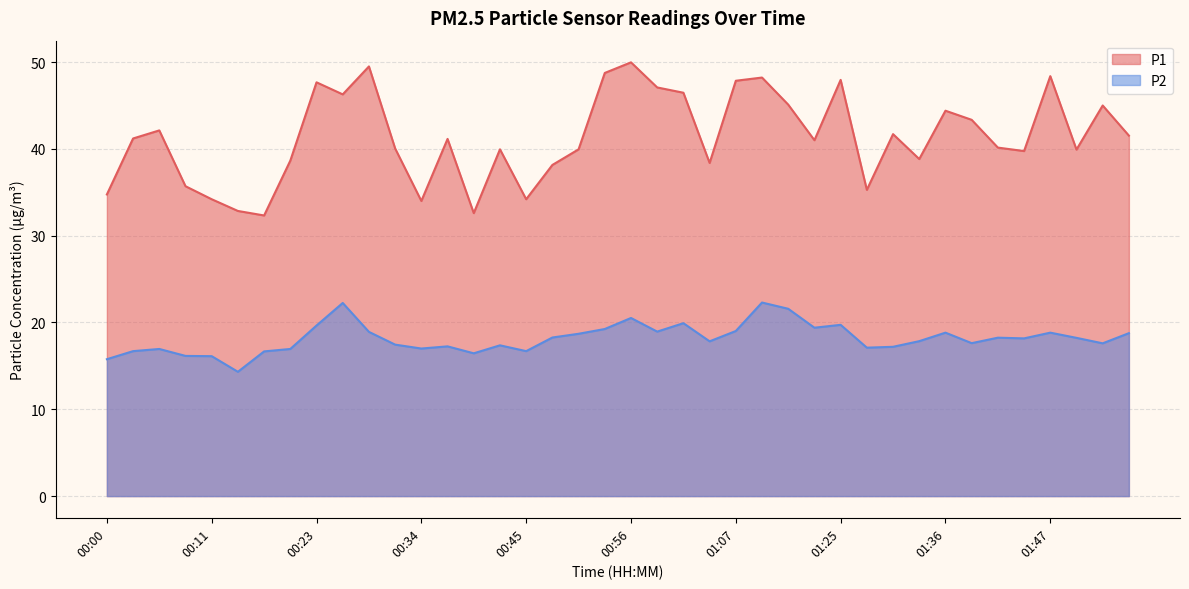

At 01:30, list the series in order from largest to smallest.

P1, P2